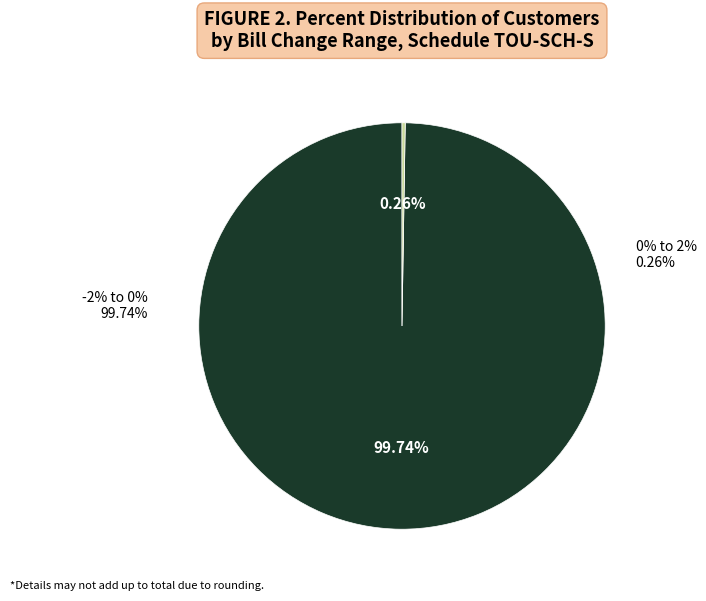

To the nearest percent, what is the difference between the largest and smallest slice percentages?

99%